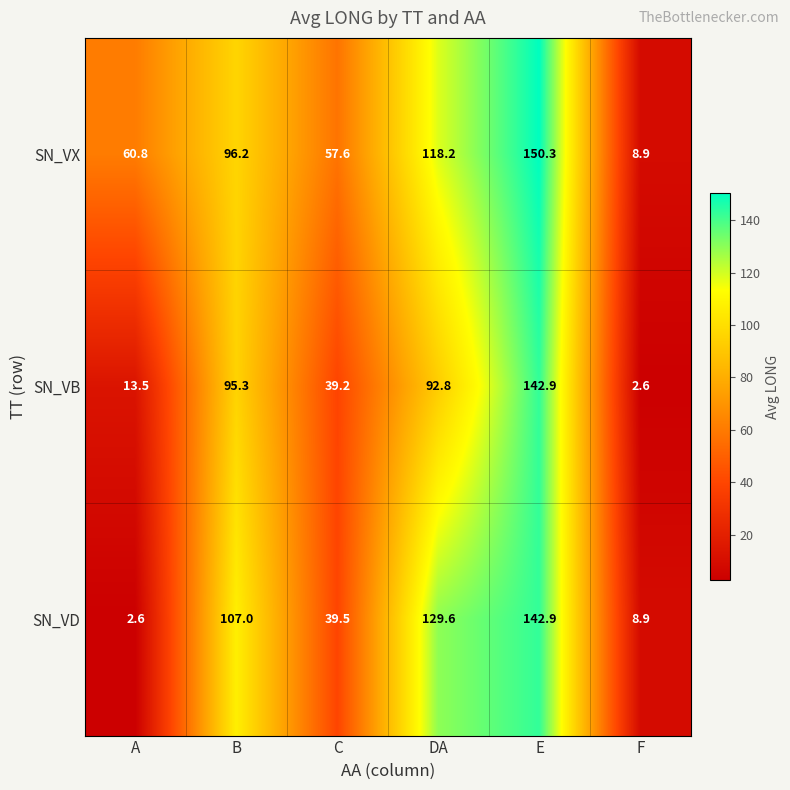

Count the number of data series in this chart.

3